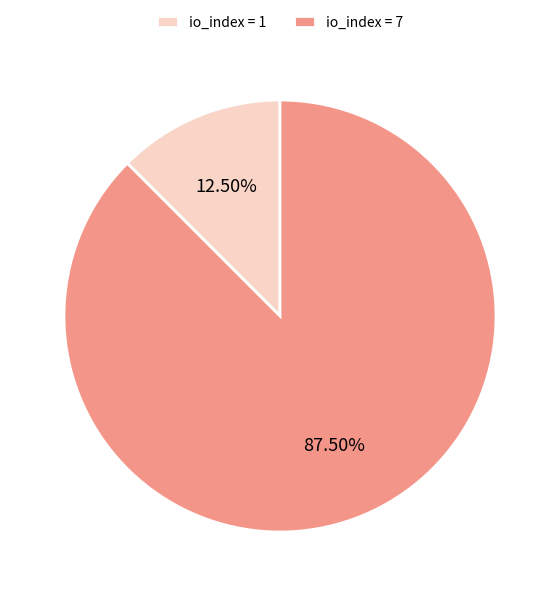

To the nearest percent, what is the average slice percentage?

50%